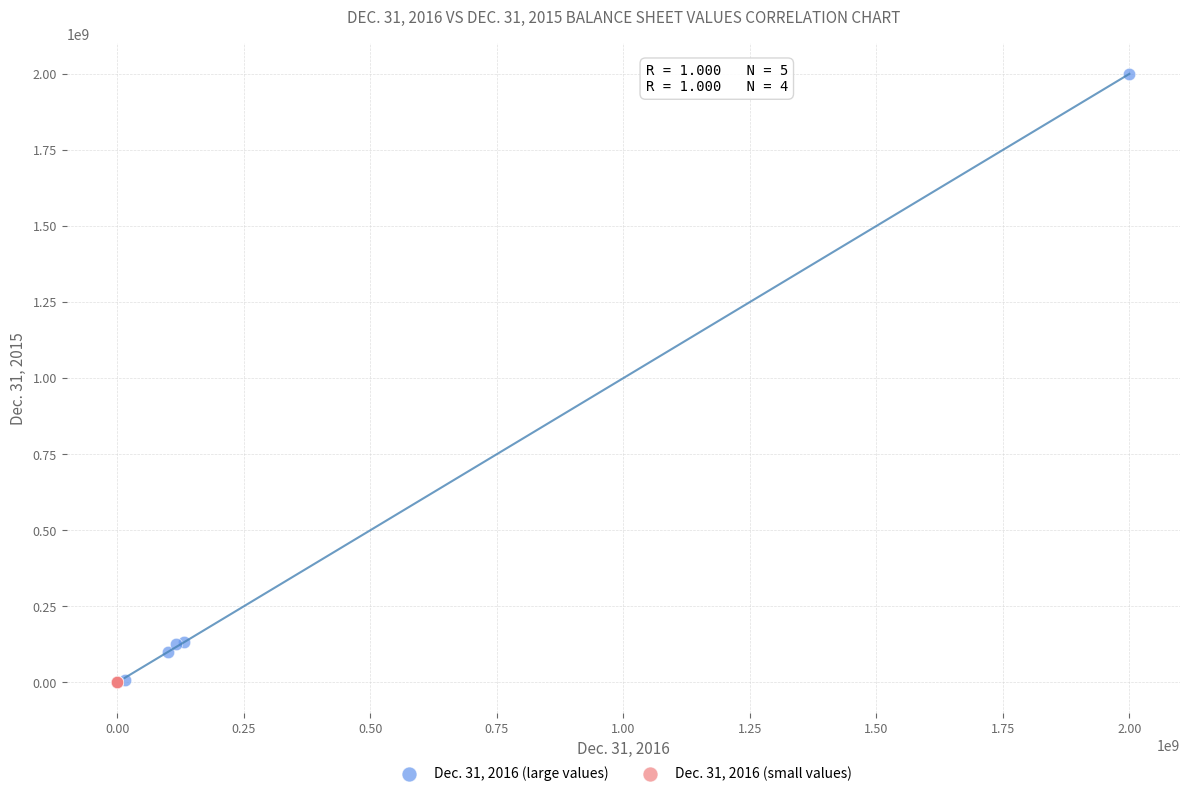

Which series has the widest spread of Y values?

Dec. 31, 2016 (large values)